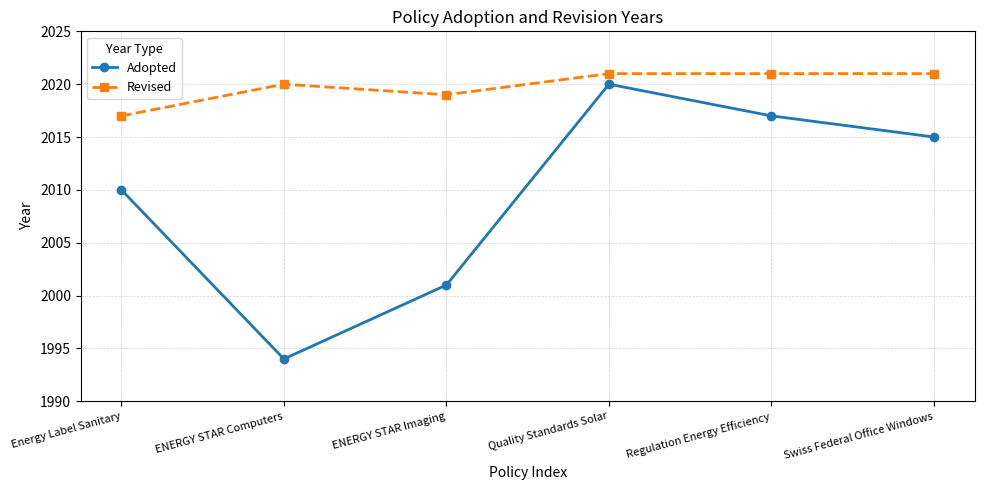

At how many categories does at least one series exceed 2014?

6